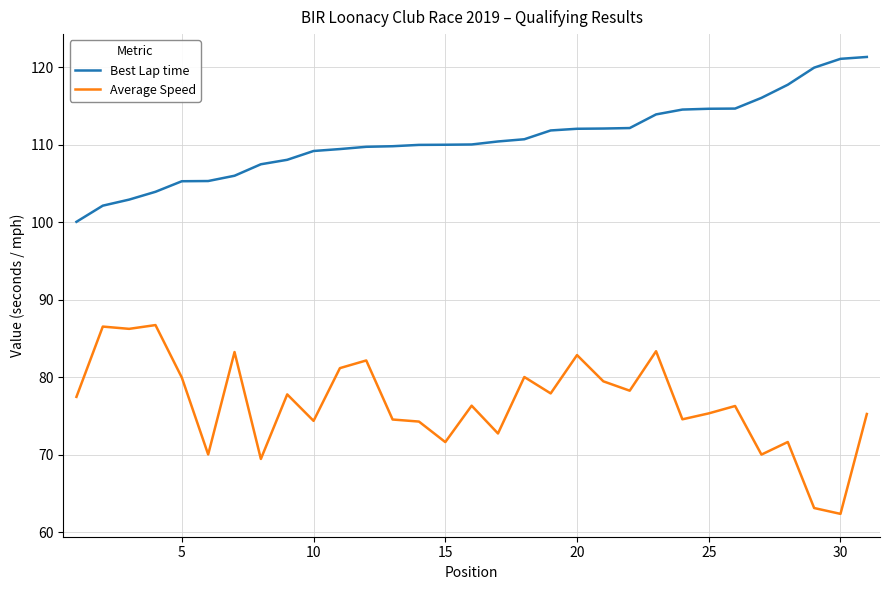

List the series in order of their overall mean, lowest first.

Average Speed, Best Lap time